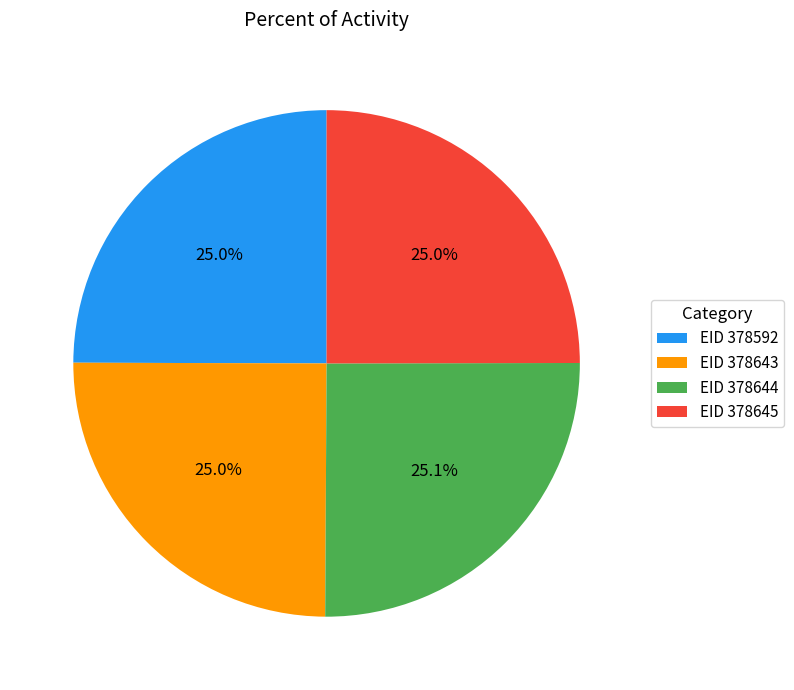

Count the number of slices in the pie.

4